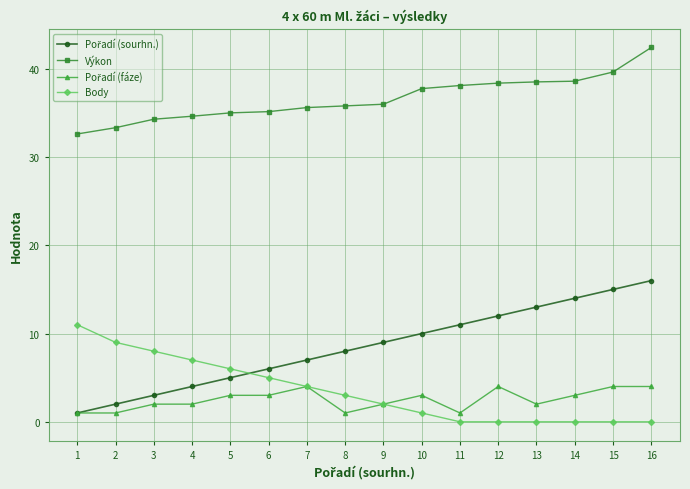

Which category has the highest value across all series?

16